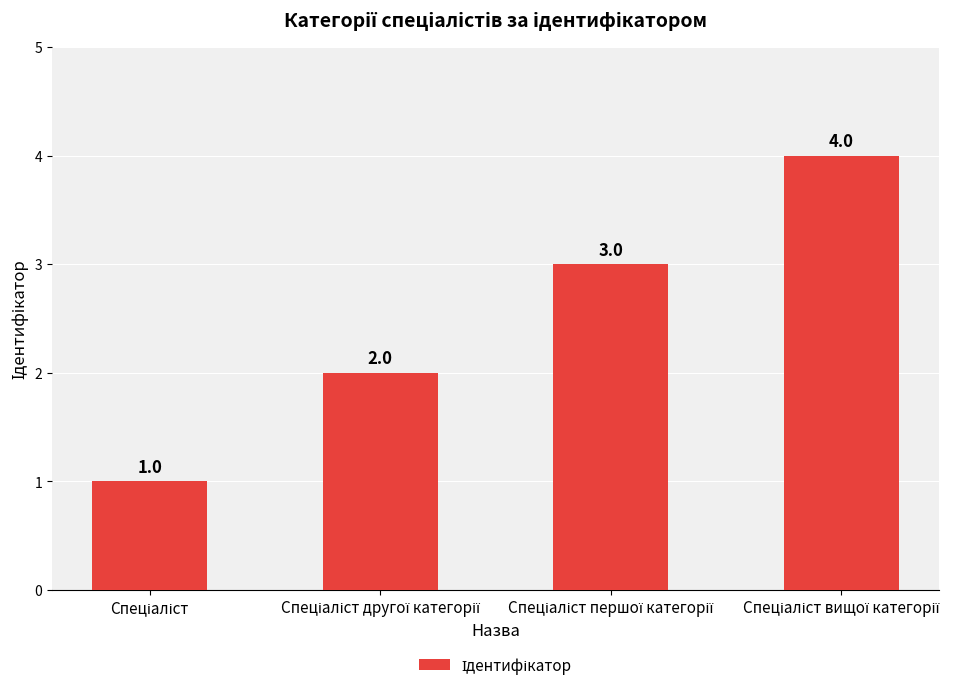

Count the values in the range 2 to 4.

3